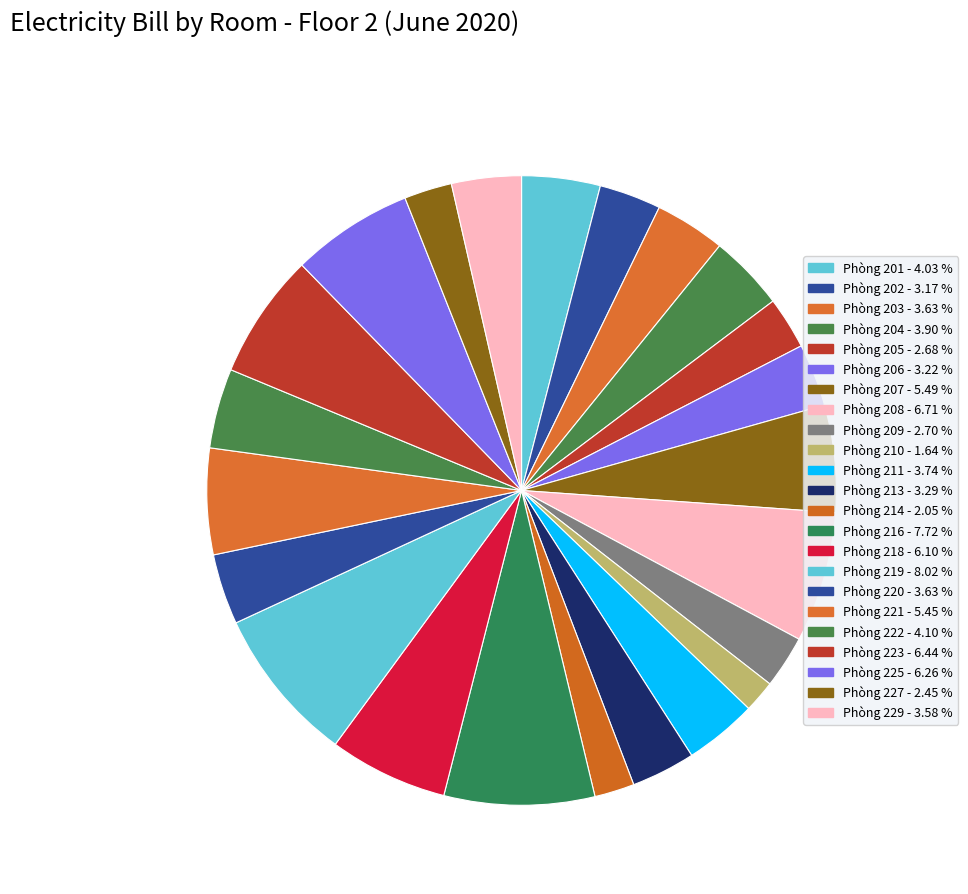

How many slices are in this pie chart?

23